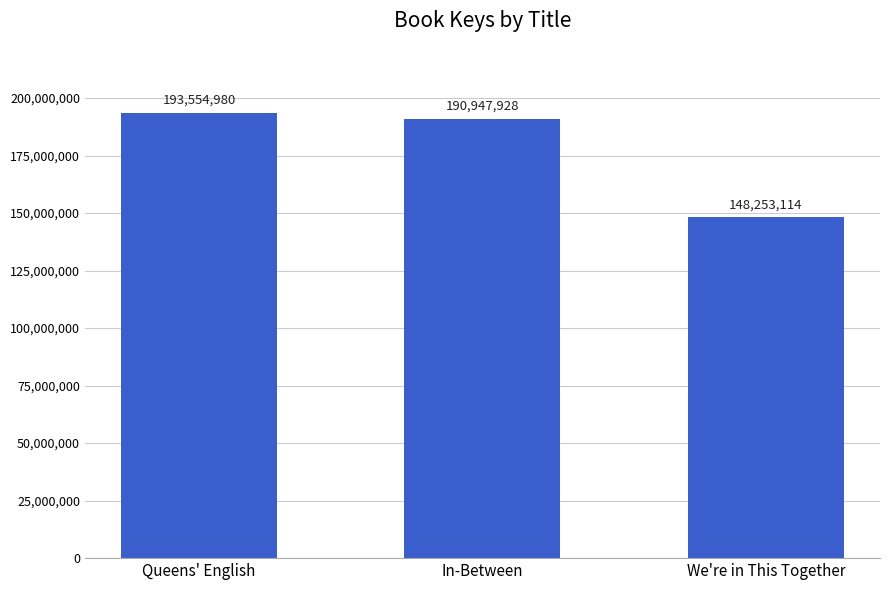

How many bars are there in total?

3